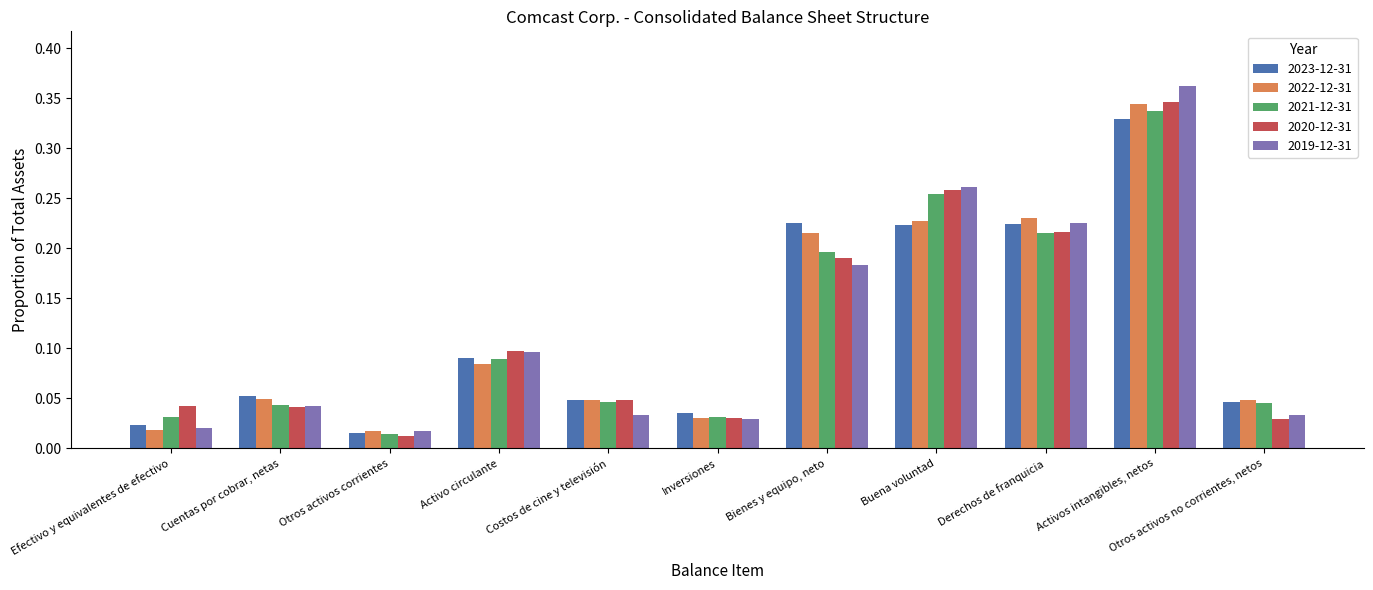

What is the sum of all 2023-12-31 values?

1.3